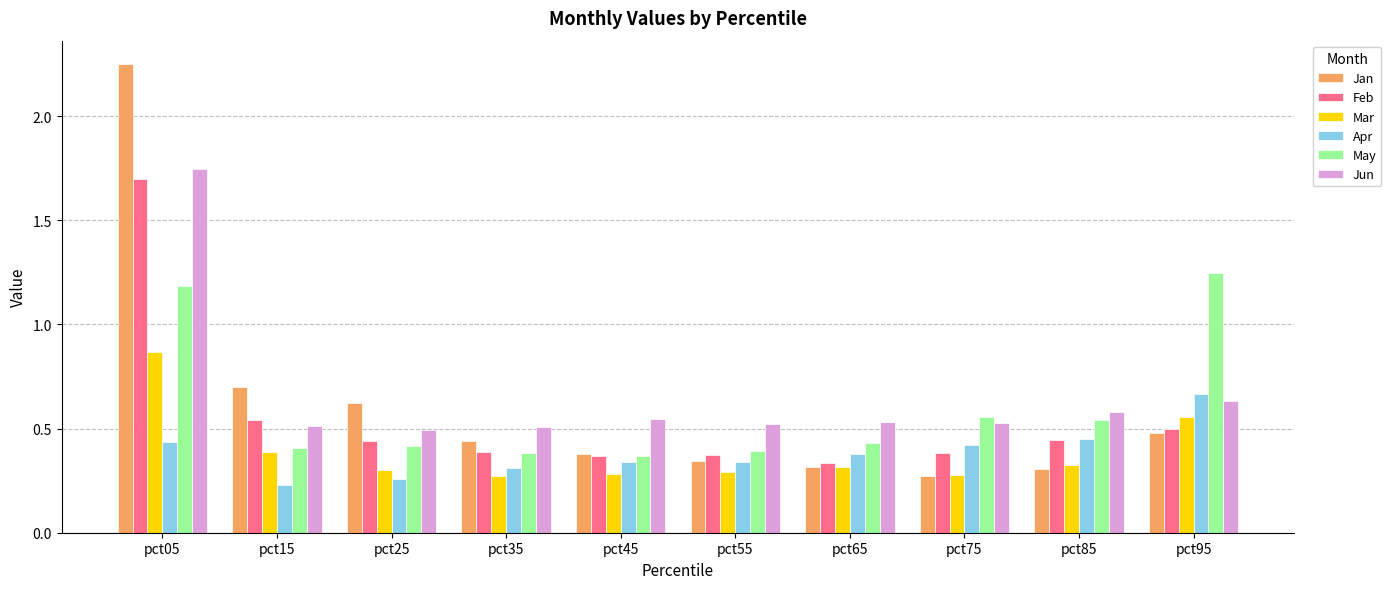

True or false: Feb has a value of 0.7 at pct85.

False